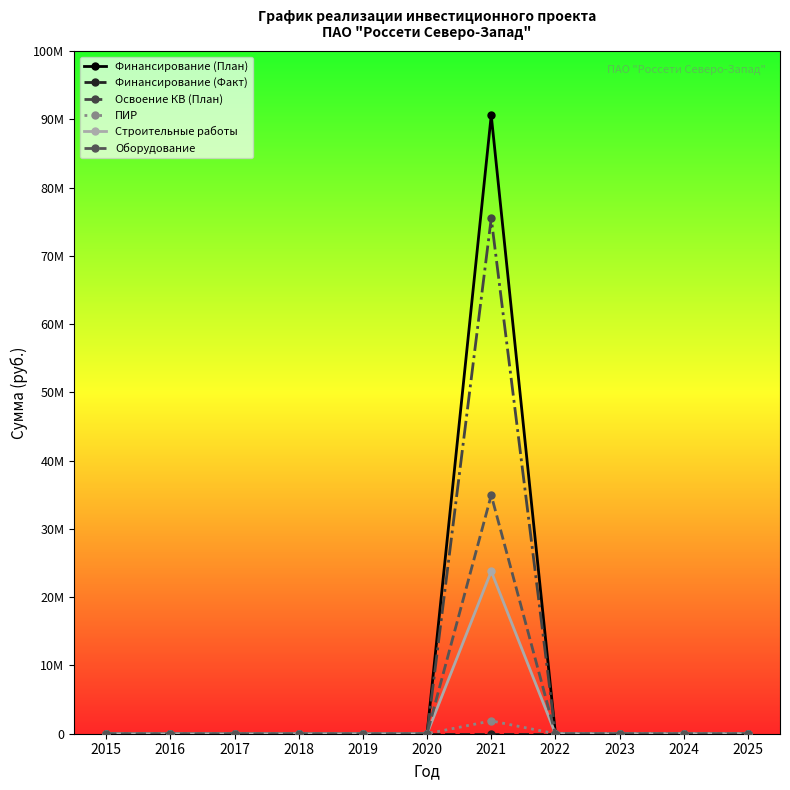

Which category has the highest value across all series?

2021